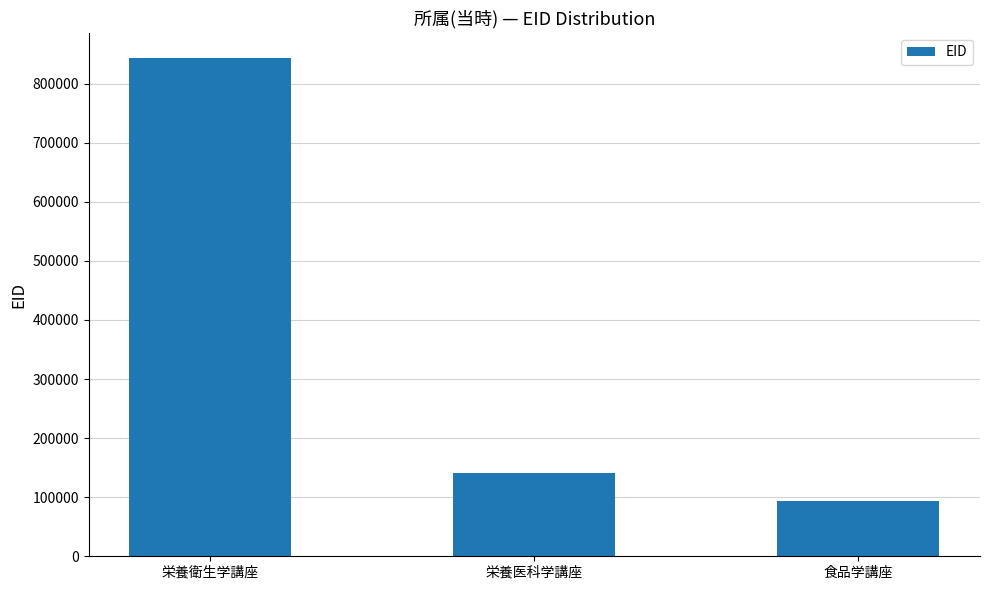

Count the number of data series in this chart.

1